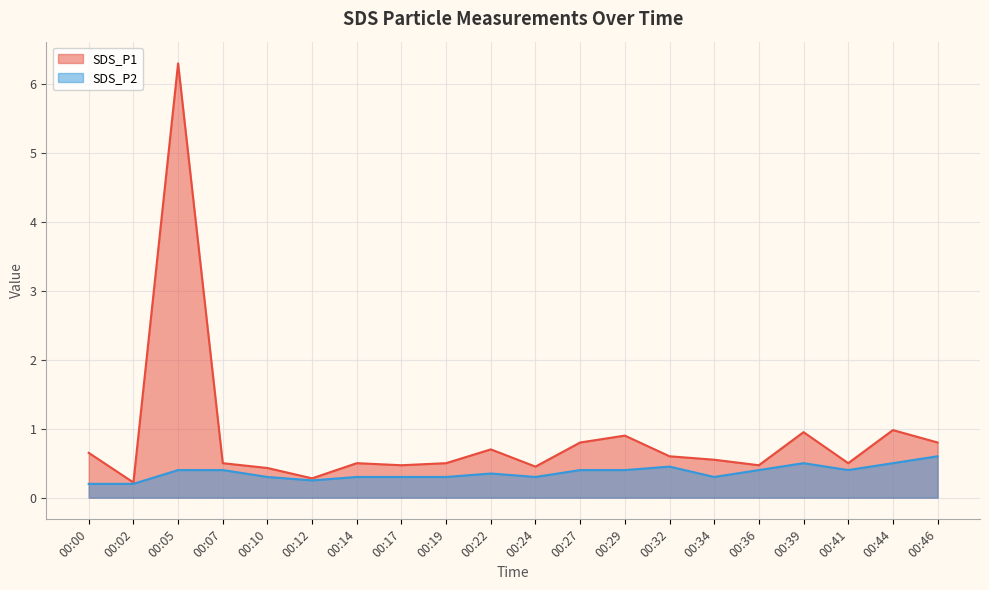

In SDS_P1, how many points are higher than both neighbors (excluding endpoints)?

6